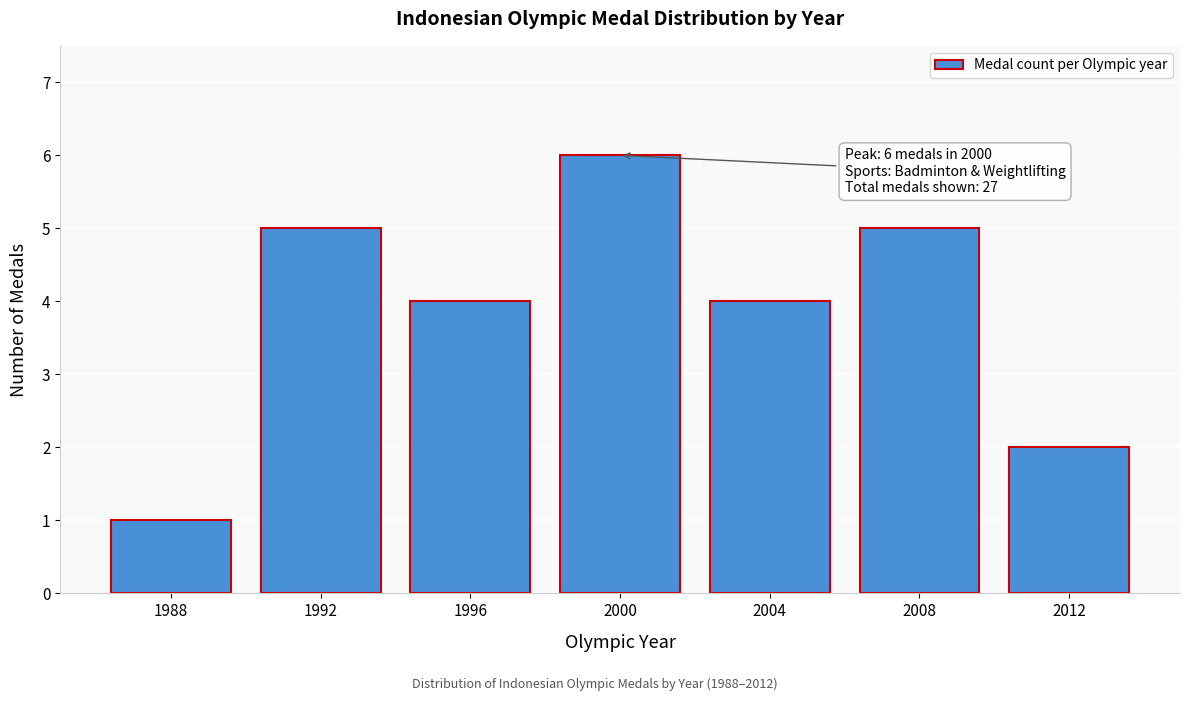

Reading left to right, what are all the values shown in this chart?

1	5	4	6	4	5	2